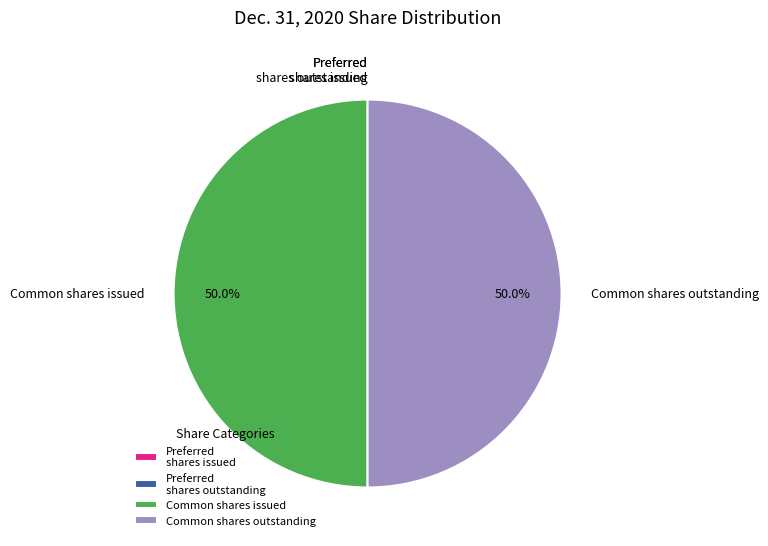

What percentage is NOT represented by Common shares outstanding?

50.0%